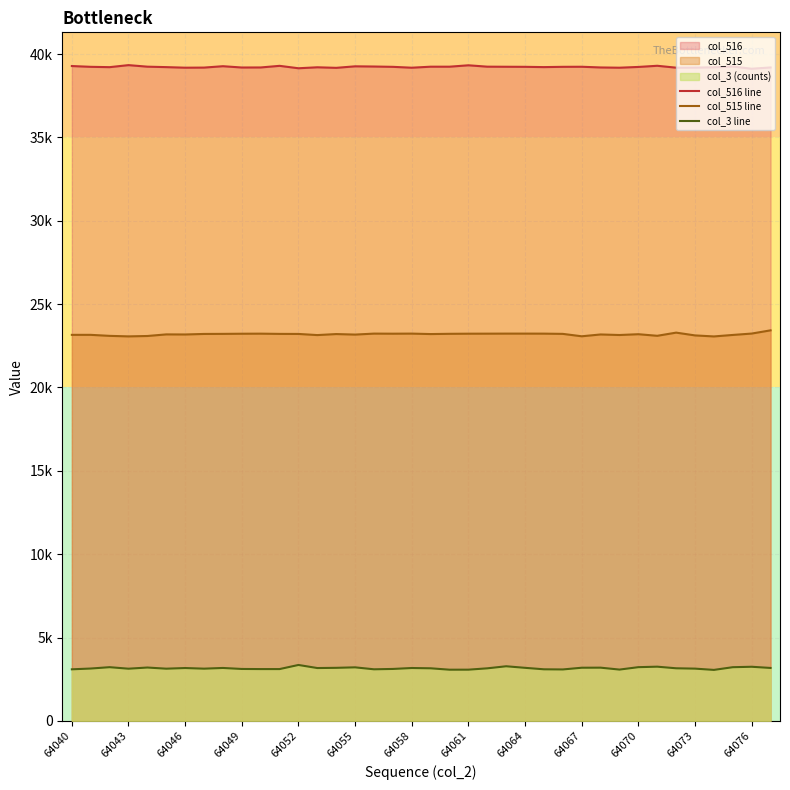

At which label is col_516 closest to 39229?

64070